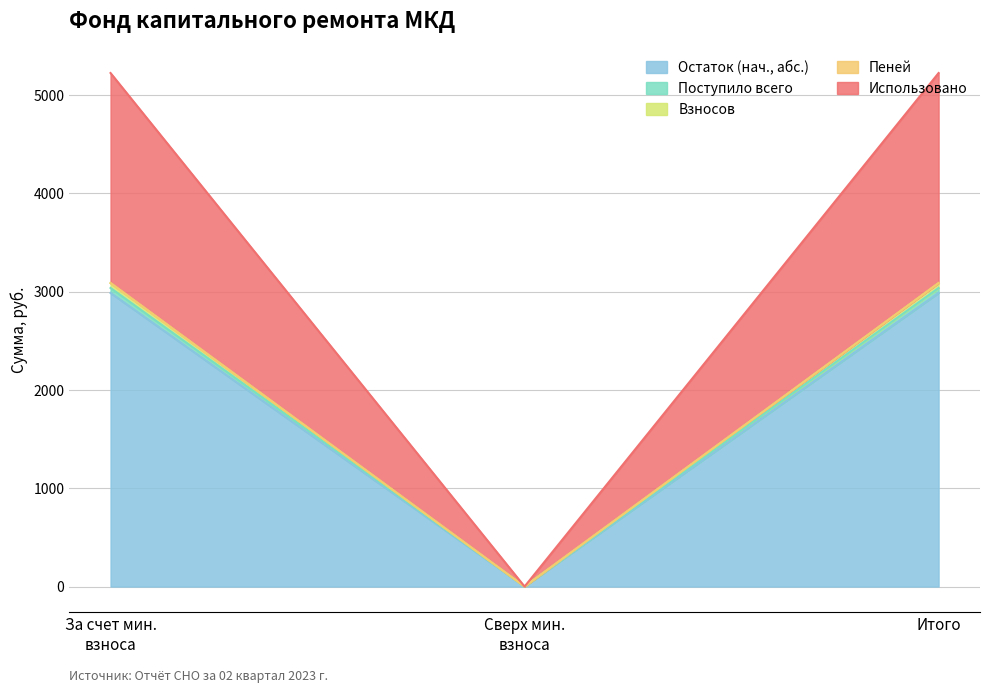

What is the highest value of the Остаток (нач., абс.) series?

2987.9